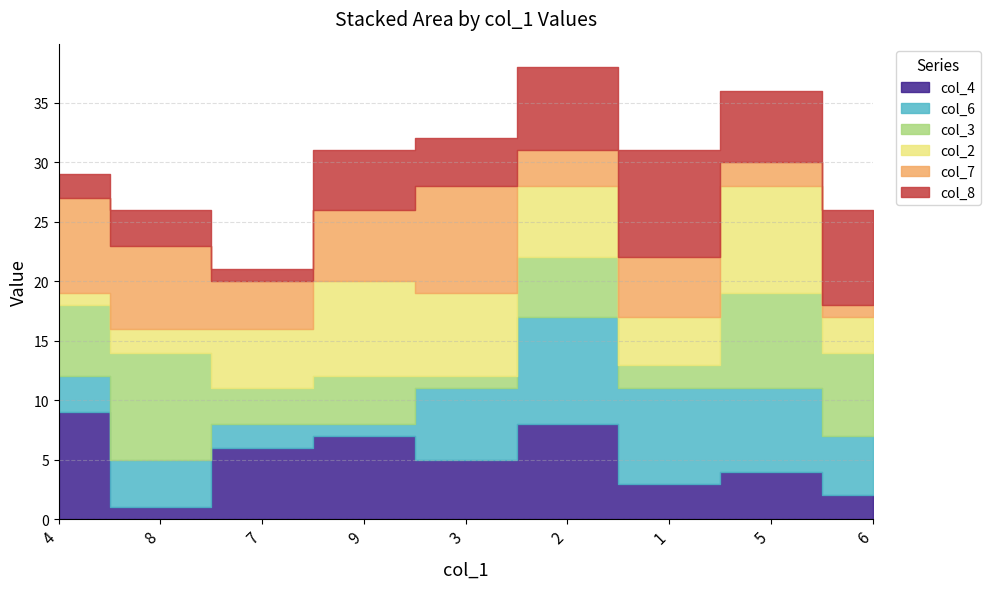

Which series has the widest spread of values?

col_4